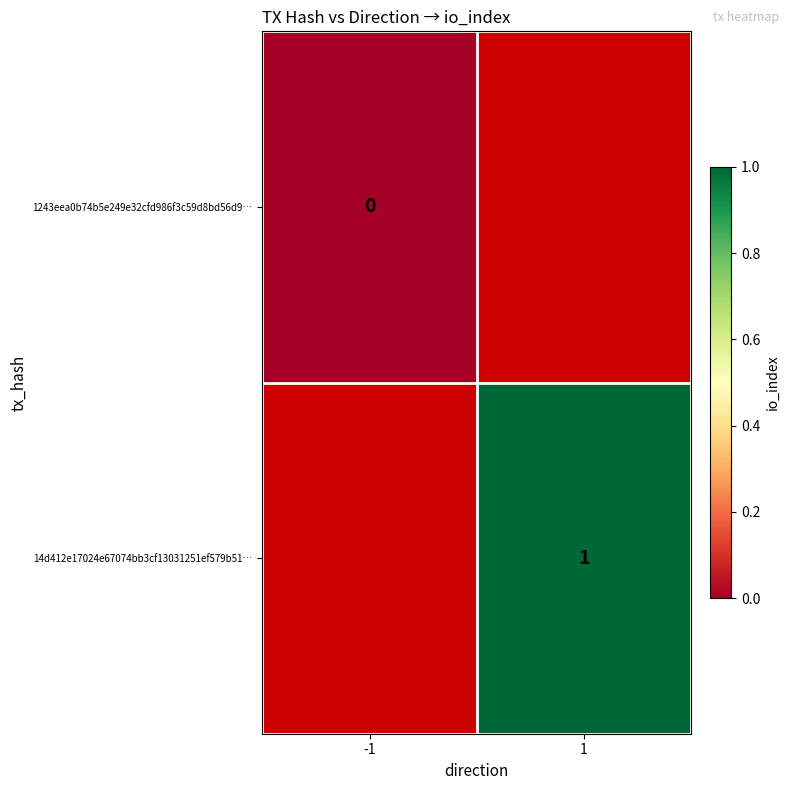

Rank the series by their maximum value, from lowest to highest.

1243eea0b74b5e249e32cfd986f3c59d8bd56d9…, 14d412e17024e67074bb3cf13031251ef579b51…